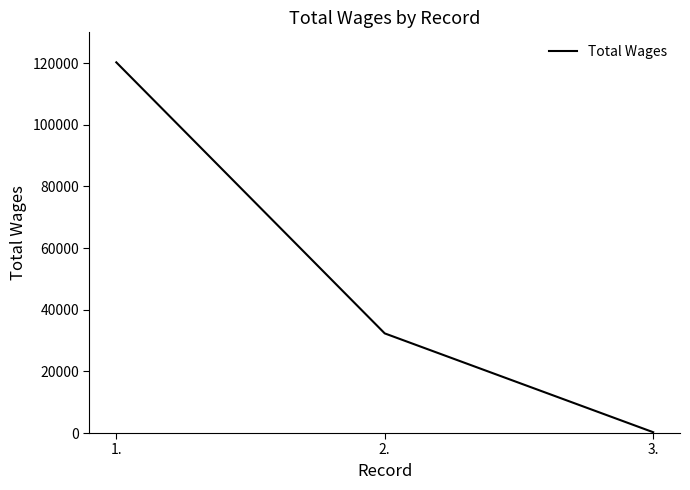

What is the difference between the maximum and minimum values?

119995